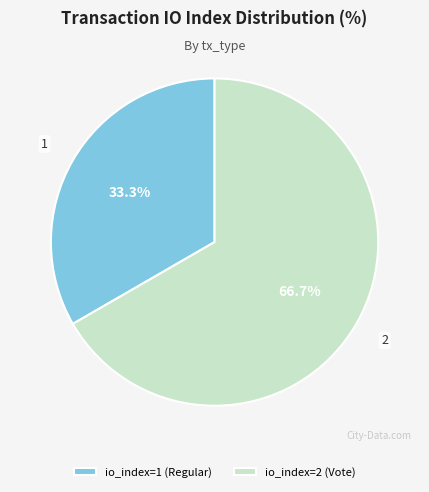

Which has a higher value, io_index=1 (Regular) or io_index=2 (Vote)?

io_index=2 (Vote)